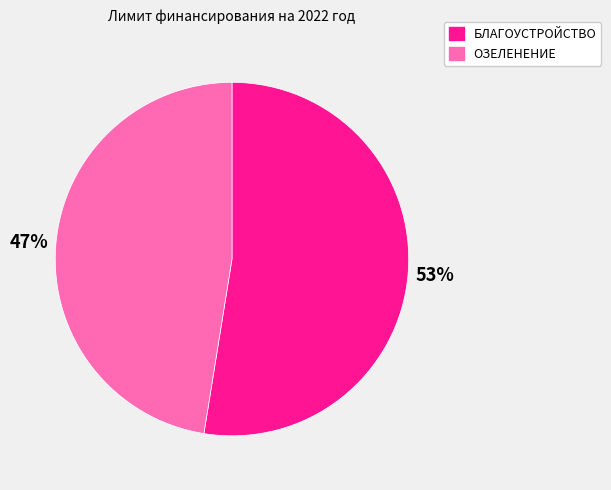

How many segments does this pie chart have?

2